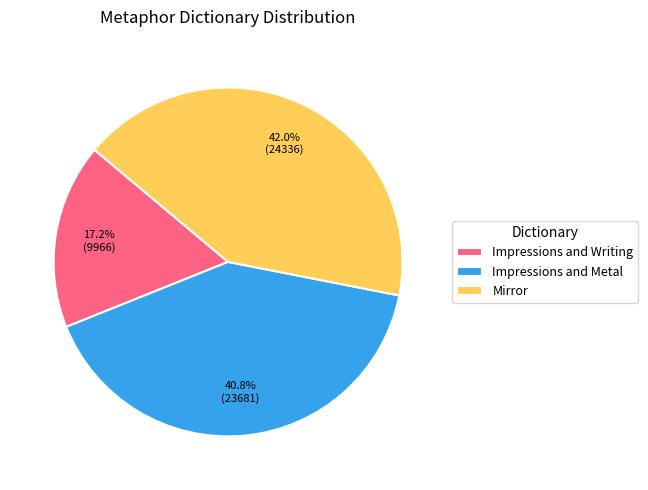

True or false: Impressions and Writing accounts for 17% of the total.

True